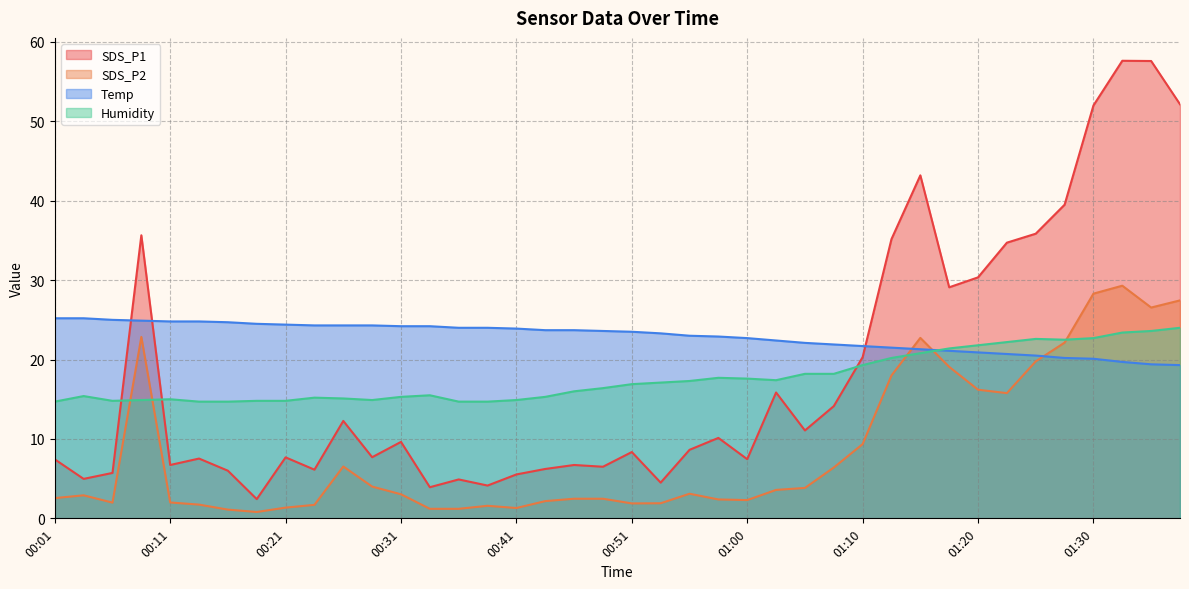

Where does the SDS_P1 series first go above 8?

00:09